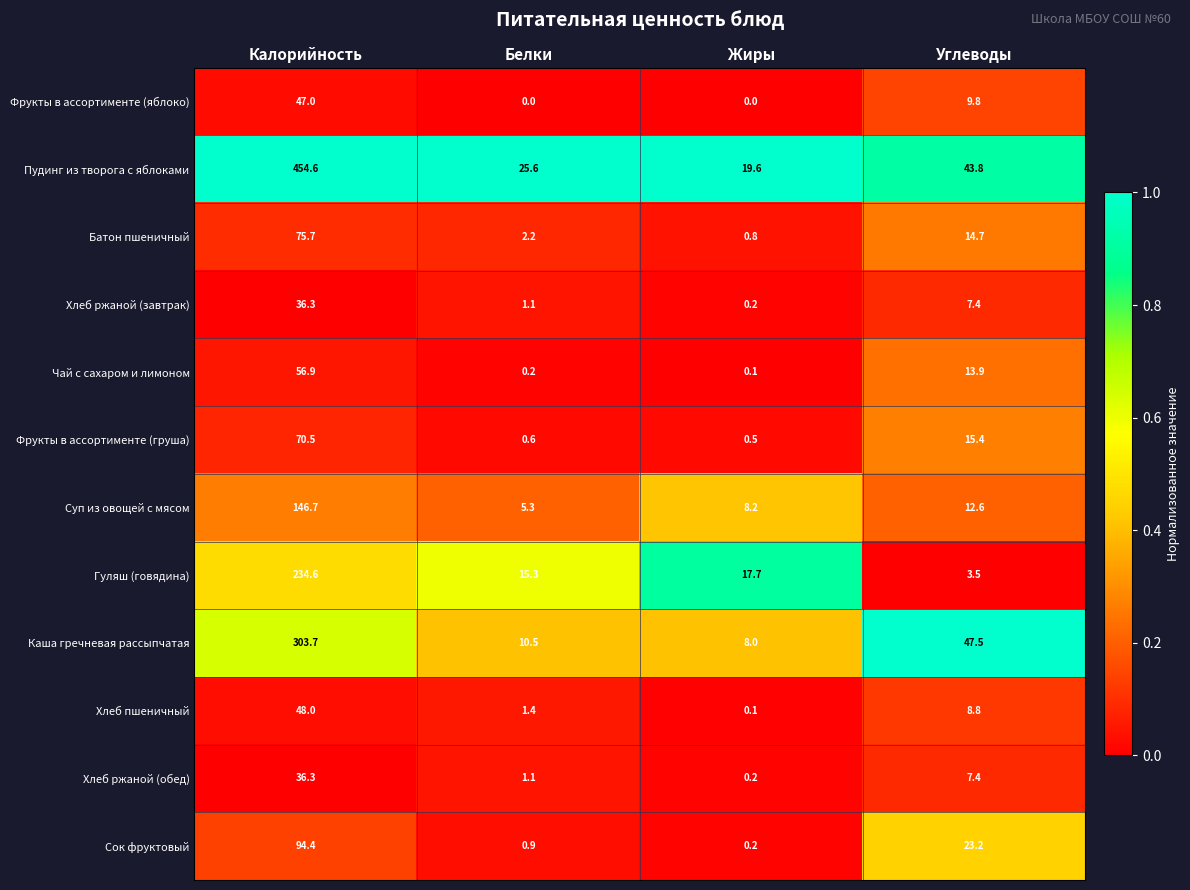

List the labels in order of Каша гречневая рассыпчатая value, largest first.

Калорийность, Углеводы, Белки, Жиры